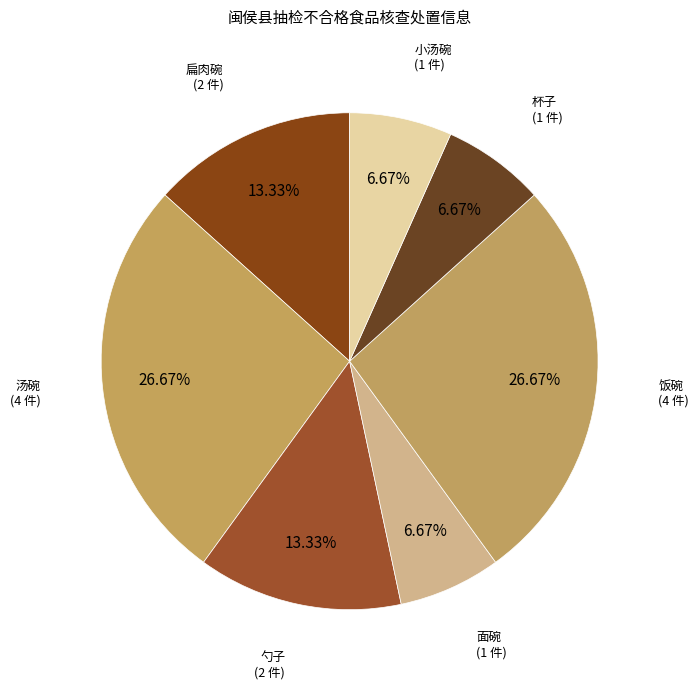

How many slices are in this pie chart?

7